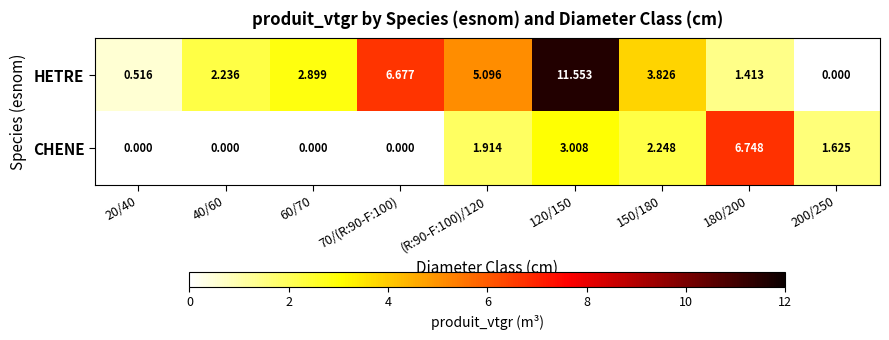

Which series has the widest spread of values?

HETRE